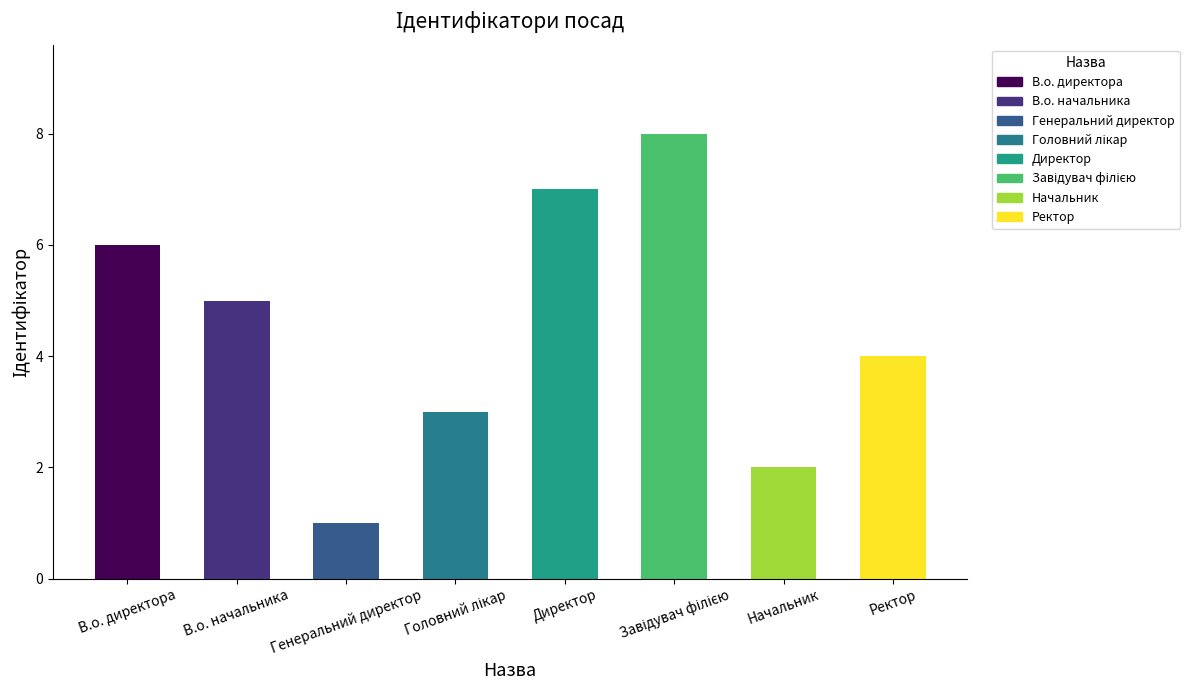

Between Генеральний директор and Директор, which is larger?

Директор